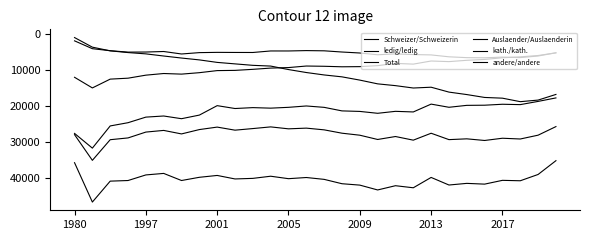

List the series in order of their peak value, lowest first.

Auslaender/Auslaenderin, kath./kath., andere/andere, Schweizer/Schweizerin, ledig/ledig, Total